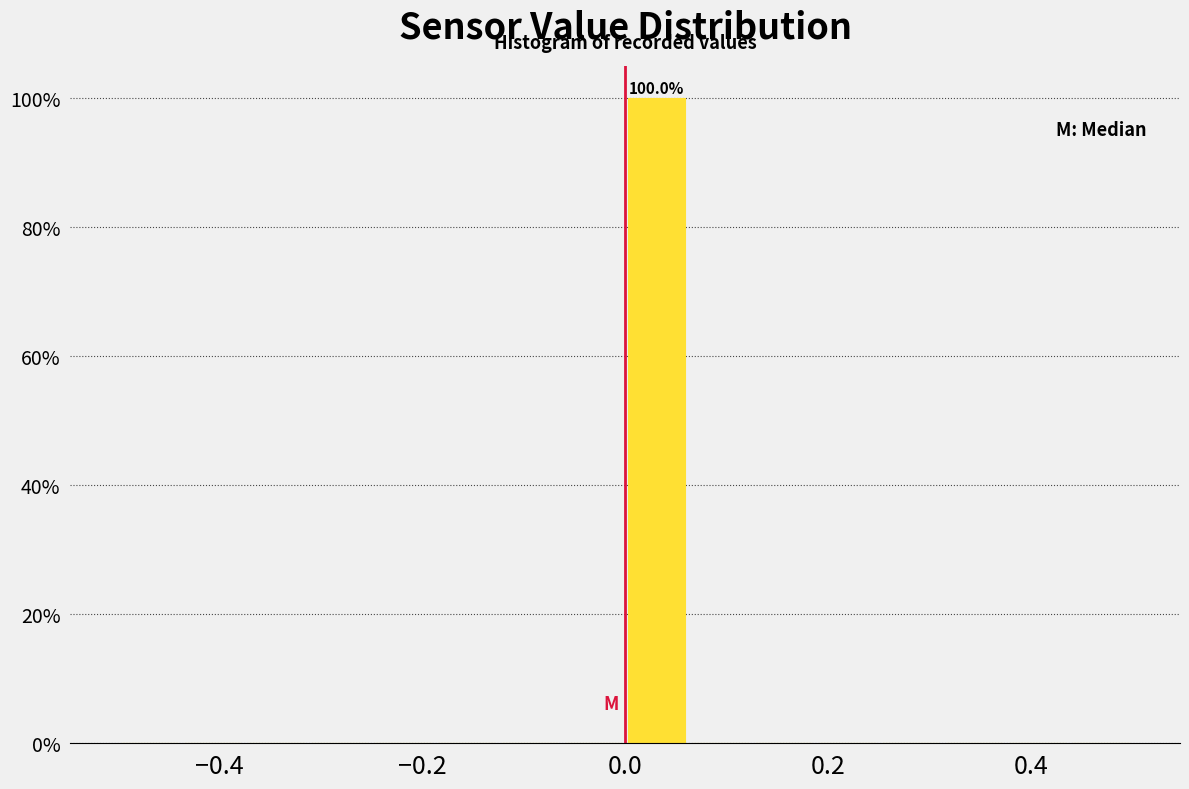

Around what value on the x-axis is the tallest bar? Give the approximate position of its centre, as read against the axis.

0.04